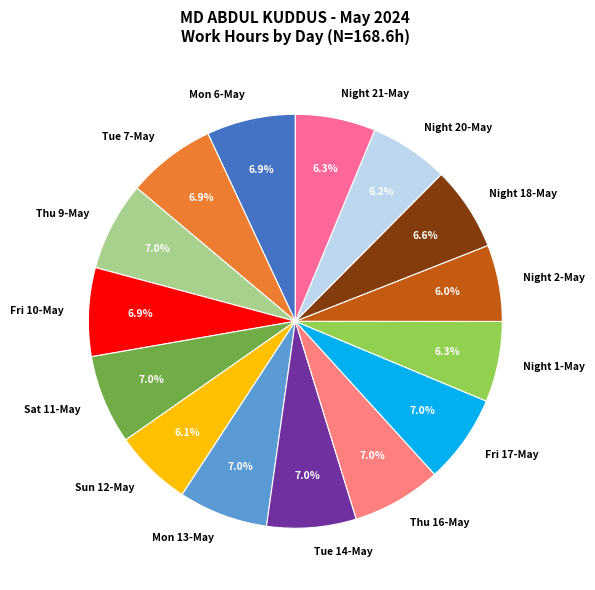

Combined, what portion of the pie is Tue 7-May and Night 20-May?

13.1%